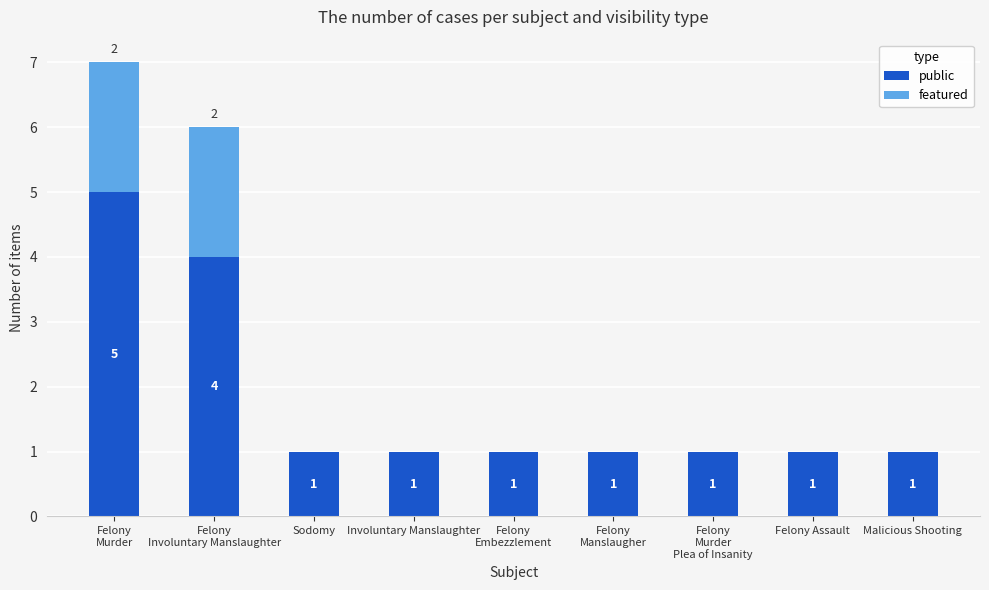

True or false: public has a value of 1 at Felony Assault.

True